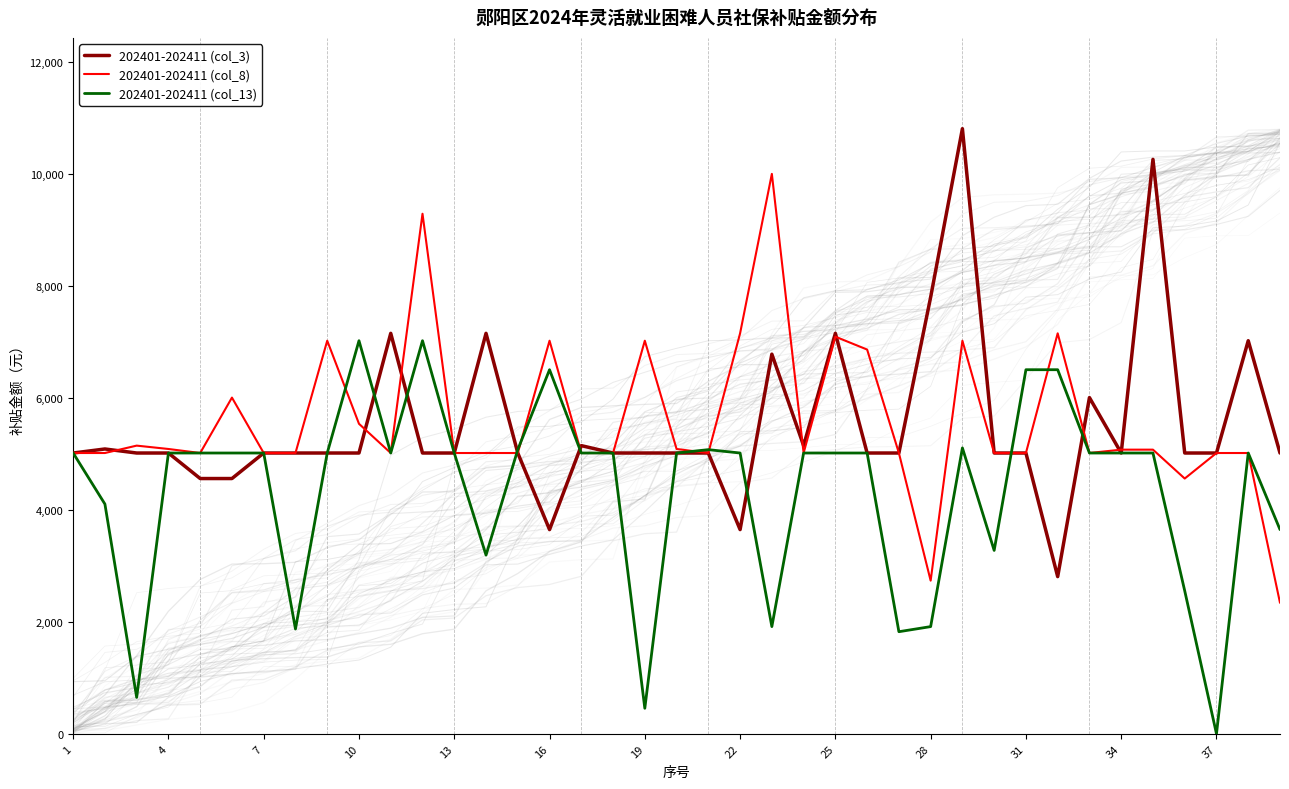

Which series has the widest spread of values?

202401-202411 (col_3)